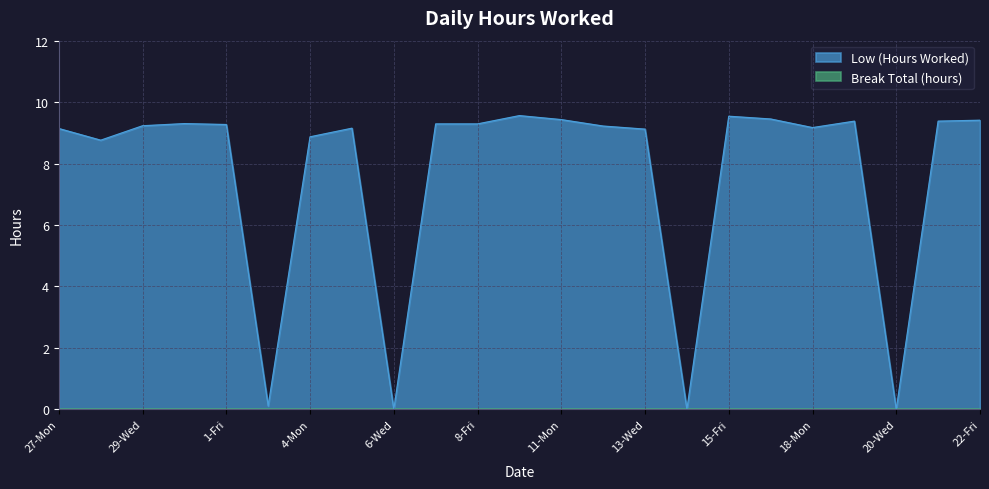

List the labels in order of value, smallest first.

6-Wed, 14-Thu, 20-Wed, 2-Sat, 28-Tue, 4-Mon, 13-Wed, 27-Mon, 5-Tue, 18-Mon, 12-Tue, 29-Wed, 1-Fri, 7-Thu, 8-Fri, 30-Thu, 19-Tue, 21-Thu, 22-Fri, 11-Mon, 16-Sat, 15-Fri, 9-Sat